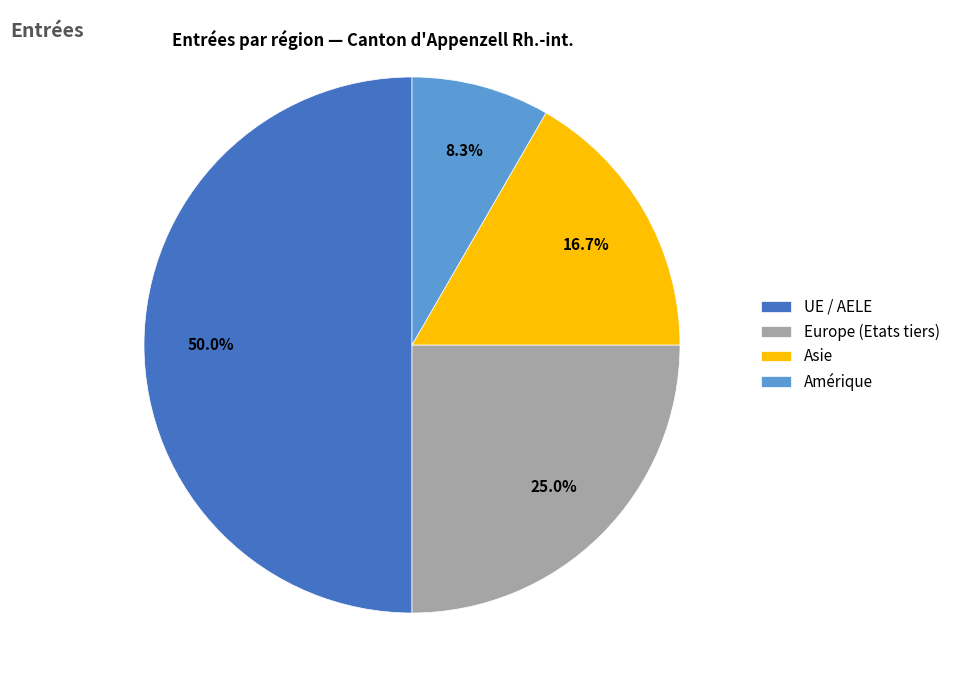

To the nearest percent, what is the combined percentage of UE / AELE and Amérique?

58%